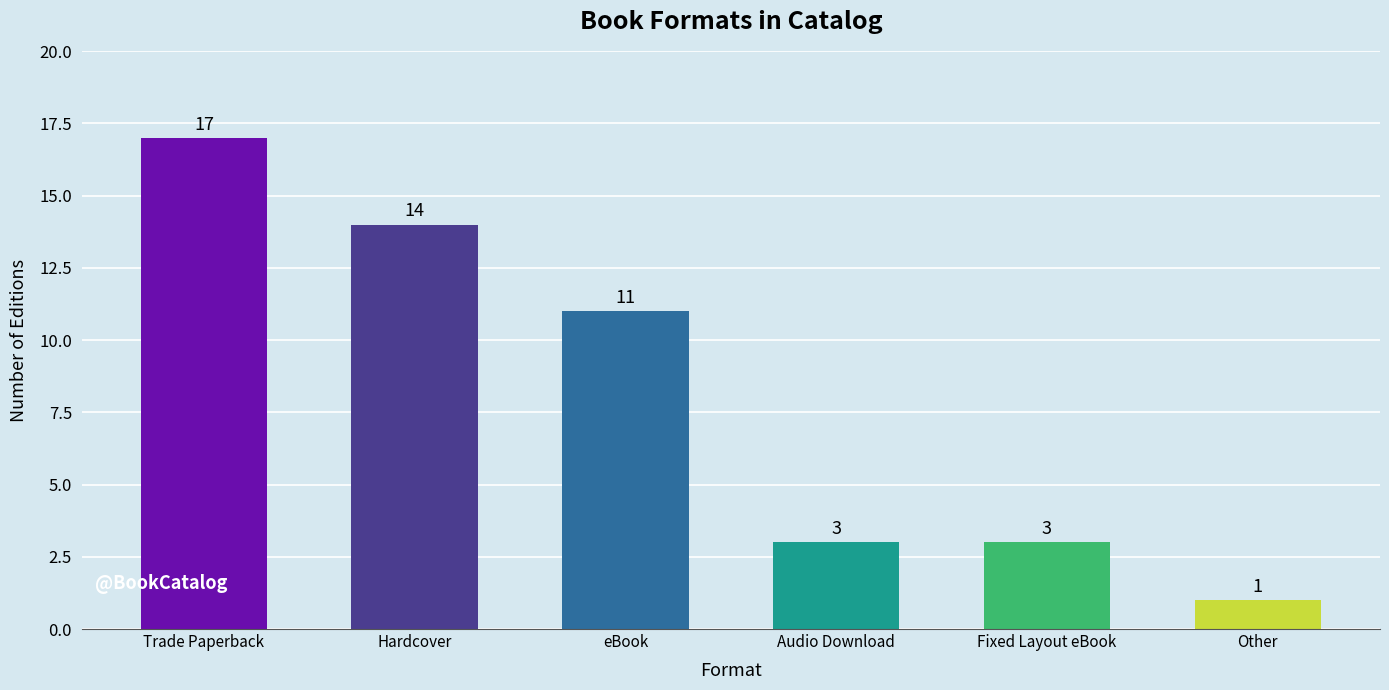

Between Trade Paperback and Audio Download, which is larger?

Trade Paperback